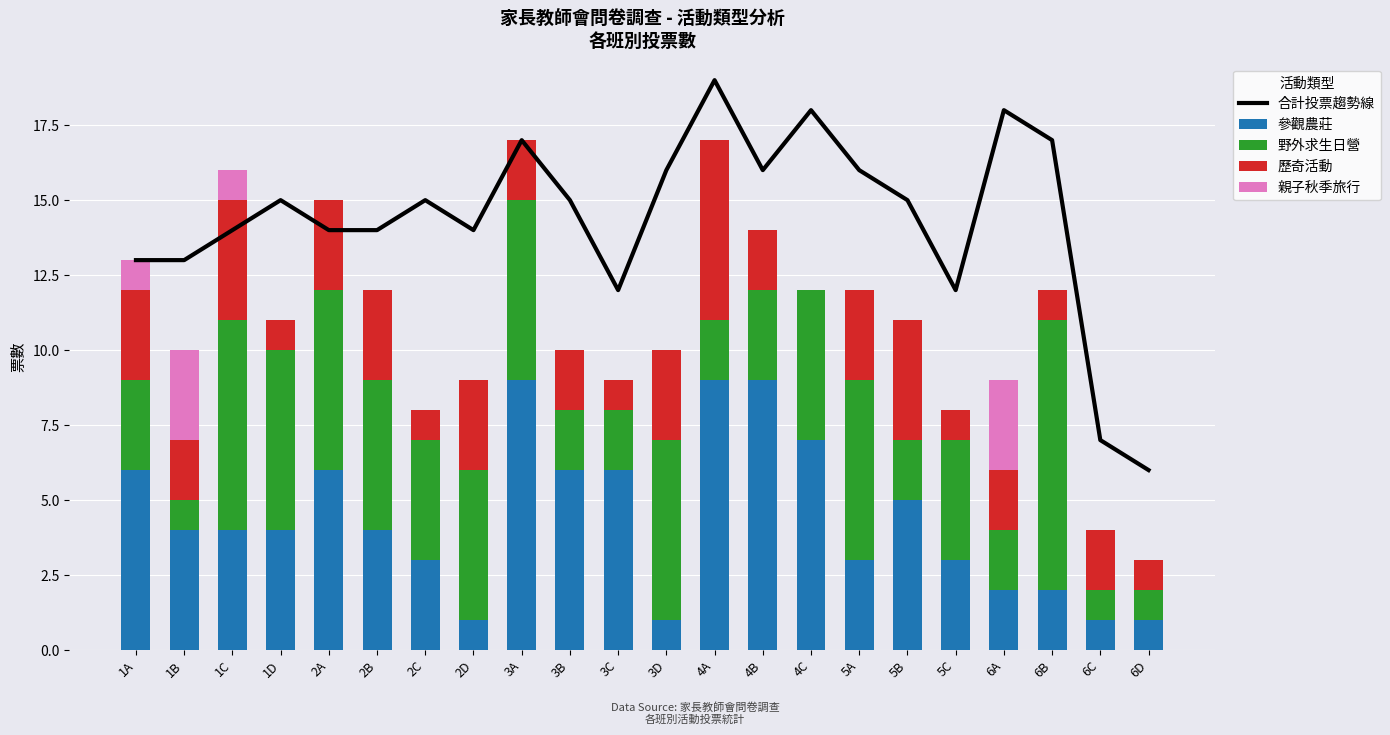

What is the label of the 14th bar from the left?

4B